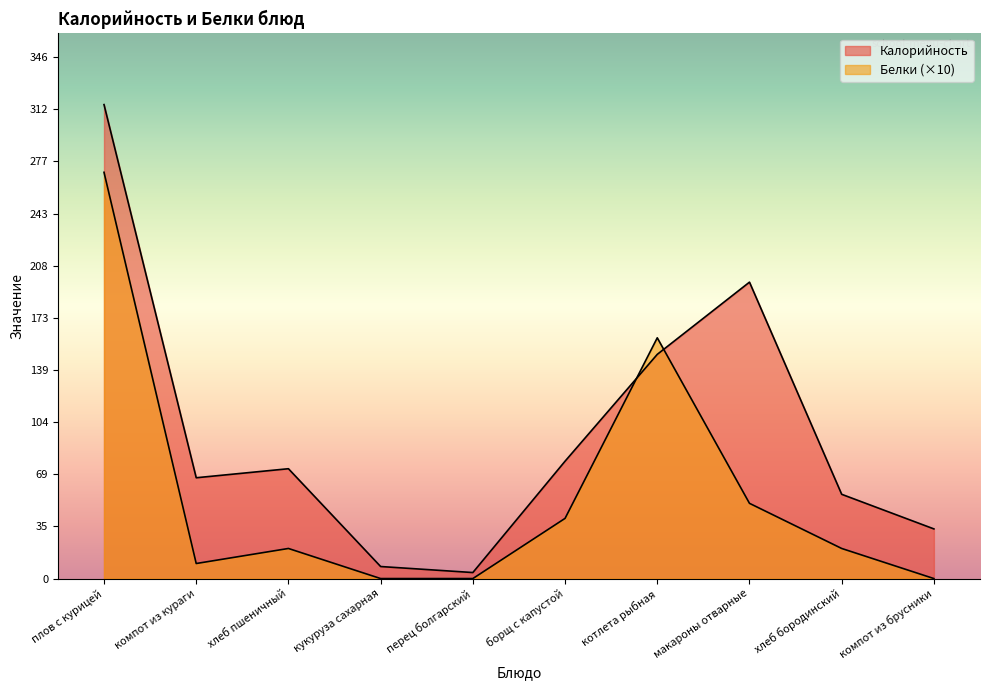

What is the difference between the Калорийность values at кукуруза сахарная and борщ с капустой?

70